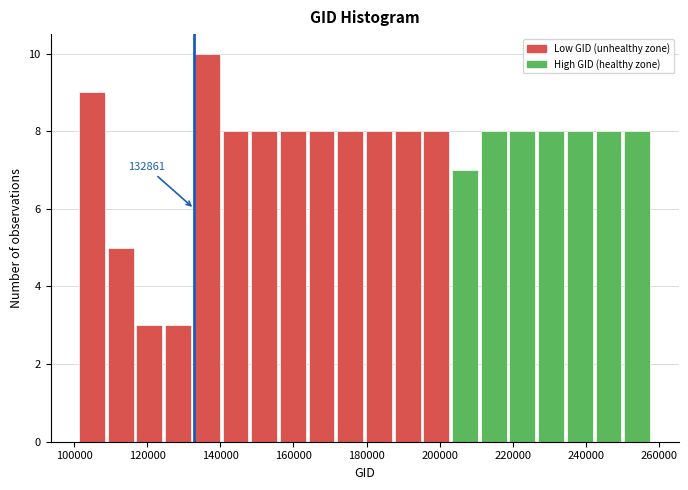

Read against the x-axis, roughly where is the centre of the tallest bar?

136000